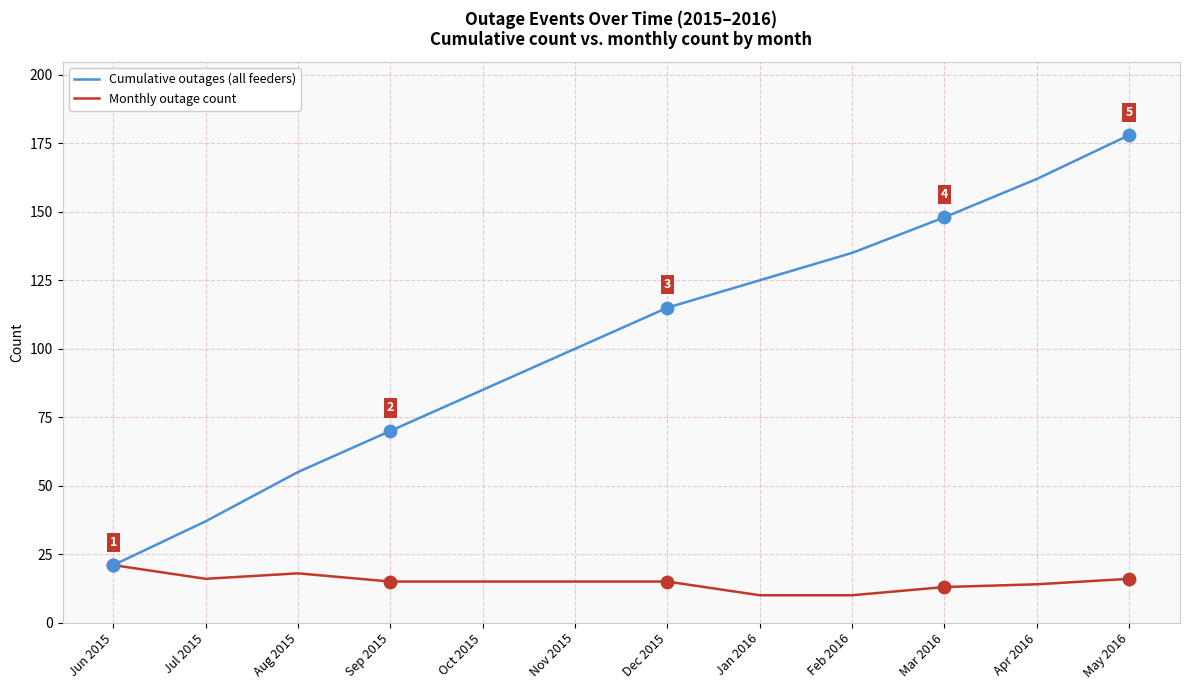

What are all the series names shown in the legend?

Cumulative outages (all feeders), Monthly outage count